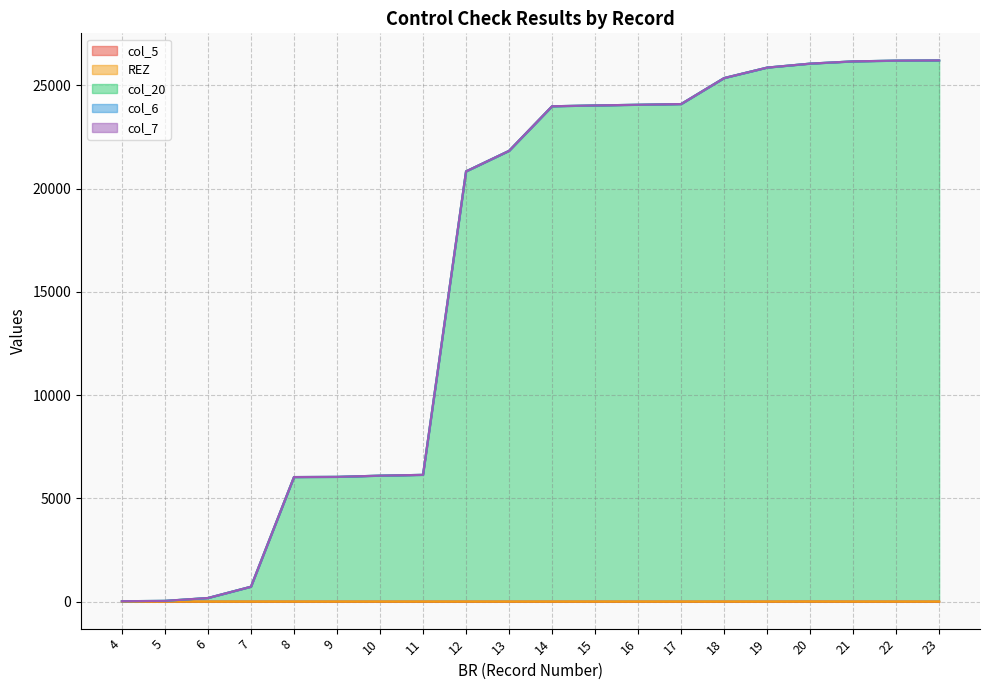

True or false: col_20 has more than 1 points higher than both neighbors.

False